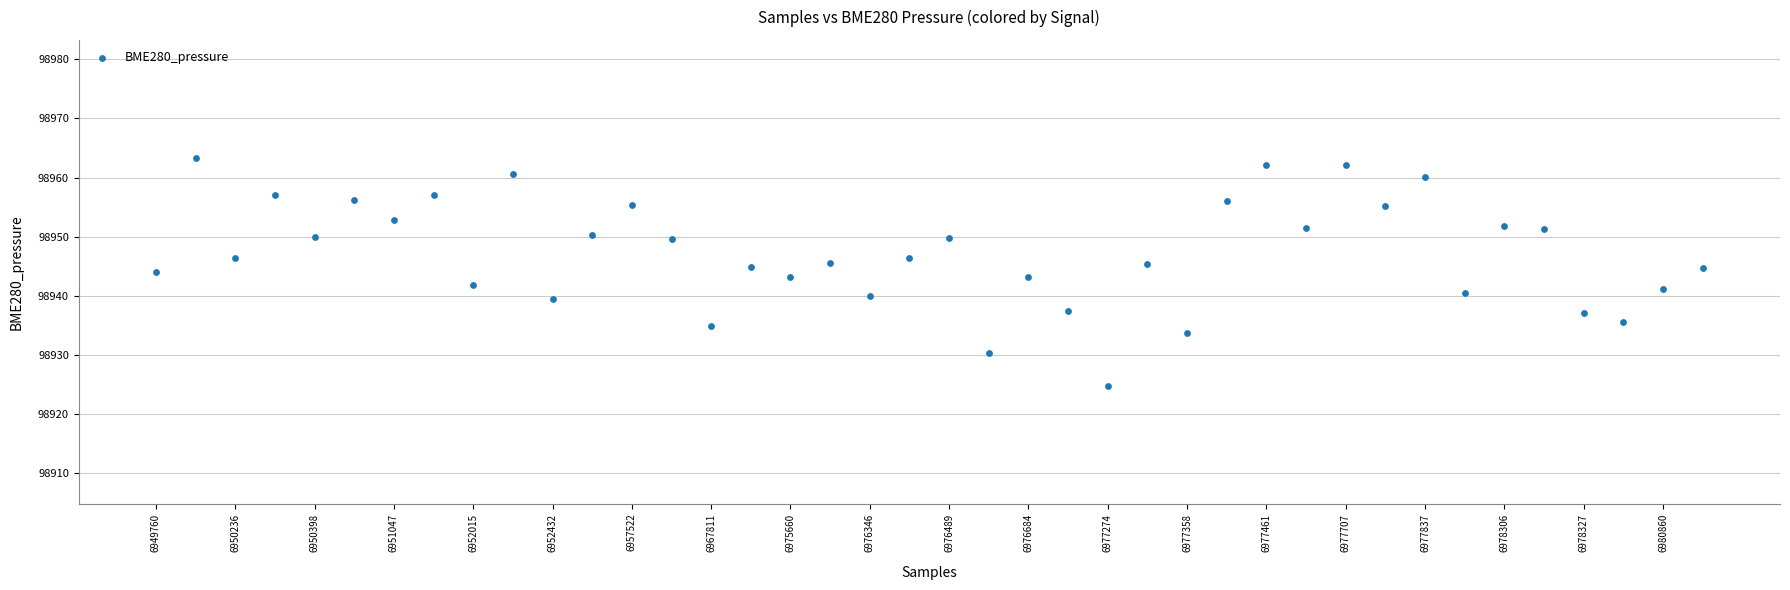

What is the range of Y values (max minus min)?

38.4